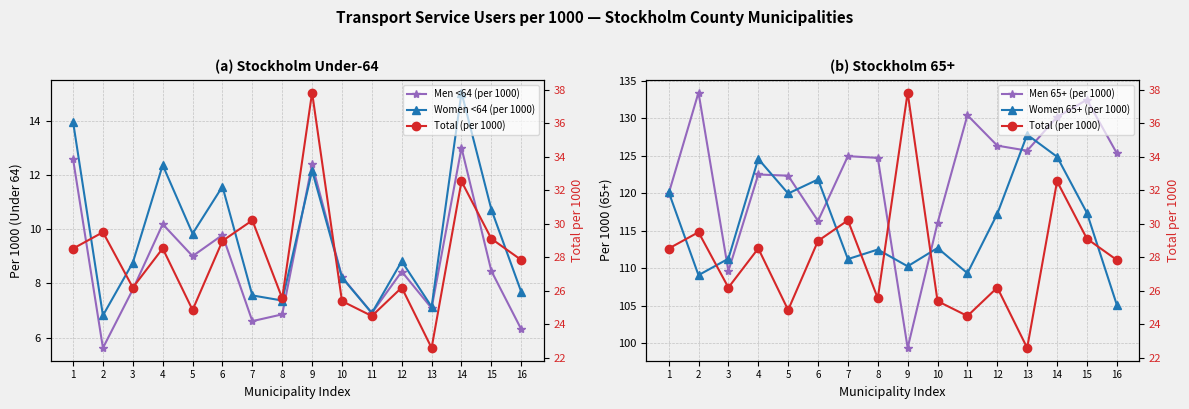

Read the Men 65+ (per 1000) value at 12.

126.3